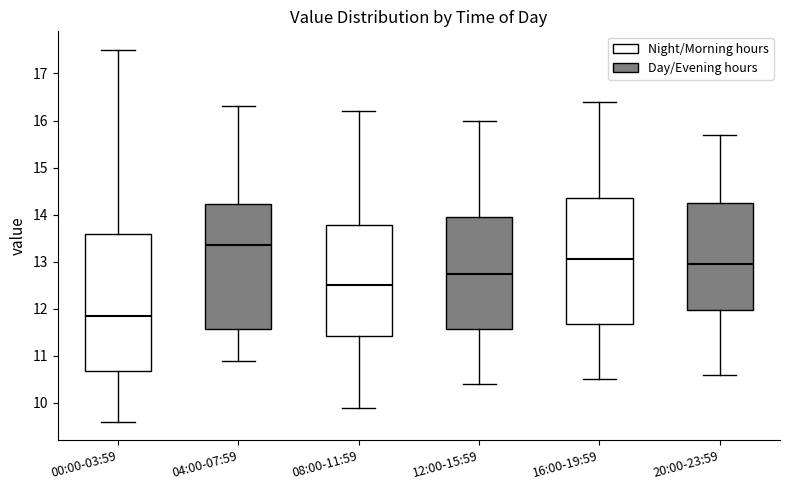

Which box is the tallest, from its lower edge to its upper edge?

00:00-03:59